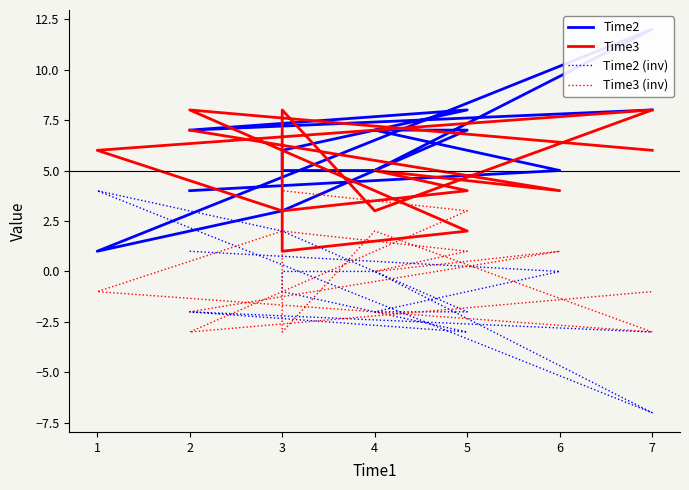

What is the spread (max minus min) of values at 7?

19